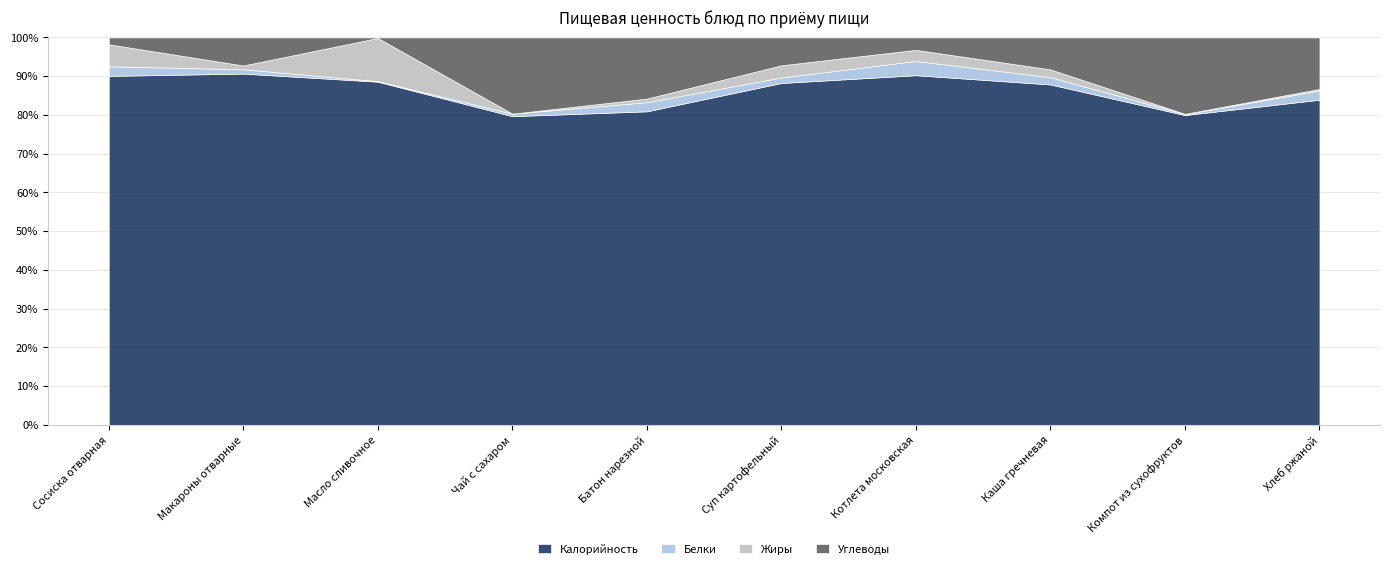

The value of Калорийность at Батон нарезной is 129.7. True or false?

False